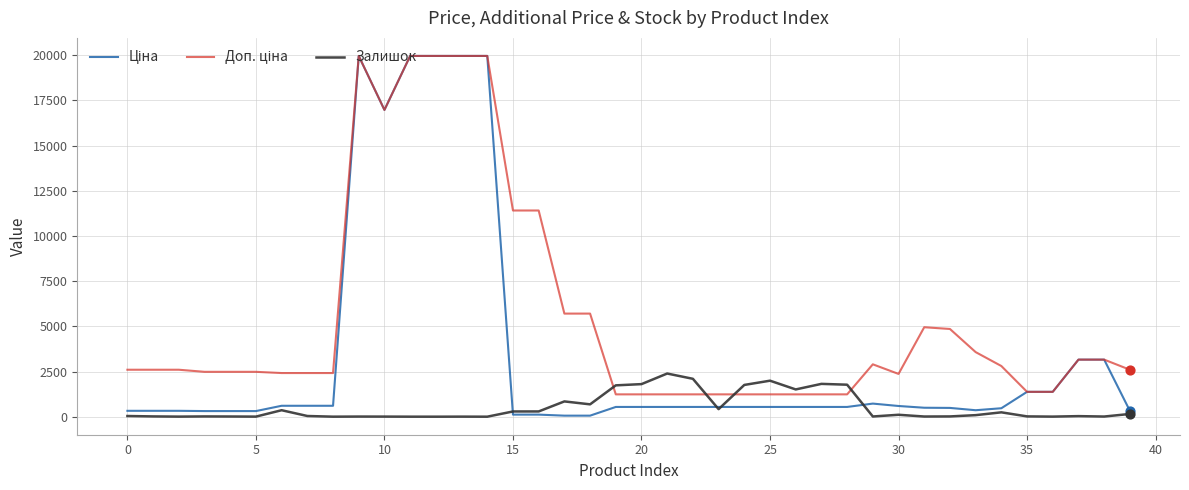

What is the maximum value shown in the chart?

19964.2